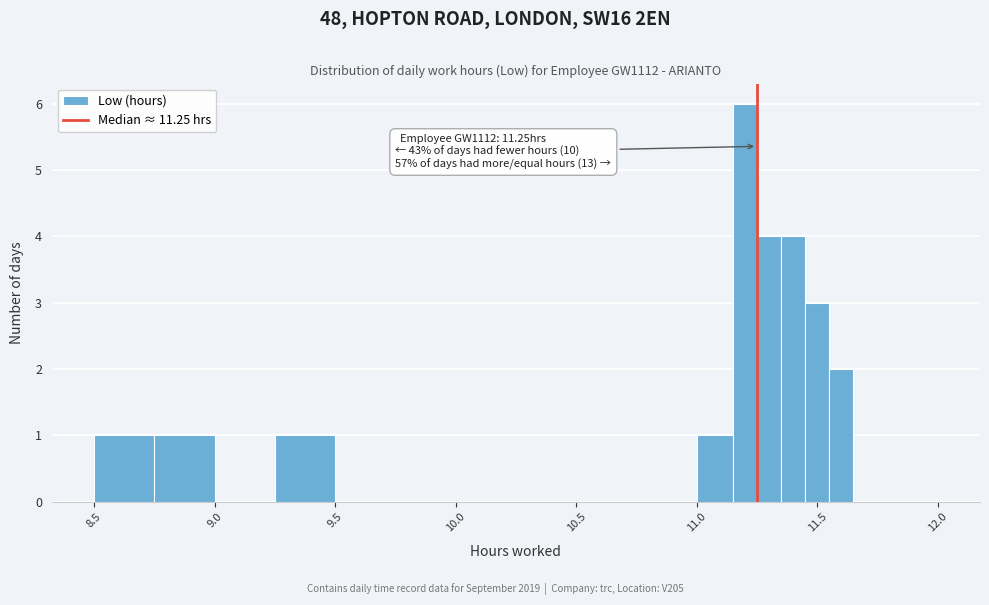

Read against the x-axis, roughly where is the centre of the tallest bar?

11.20